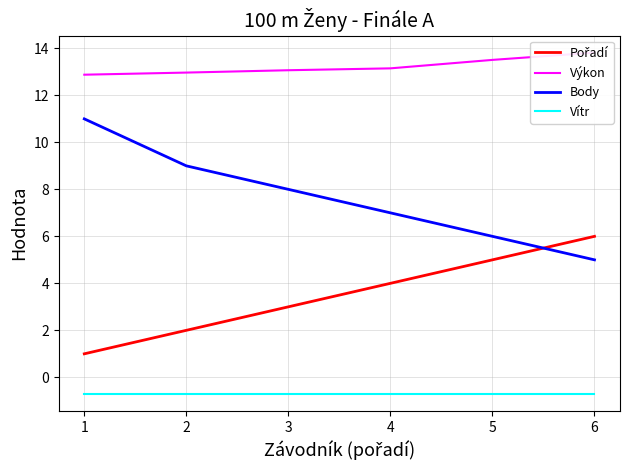

Reading left to right, transcribe all the data shown in this chart.

Pořadí: 1=1.0	2=2.0	3=3.0	4=4.0	5=5.0	6=6.0
Výkon: 1=12.9	2=13.0	3=13.1	4=13.2	5=13.5	6=13.8
Body: 1=11.0	2=9.0	3=8.0	4=7.0	5=6.0	6=5.0
Vítr: 1=-0.7	2=-0.7	3=-0.7	4=-0.7	5=-0.7	6=-0.7